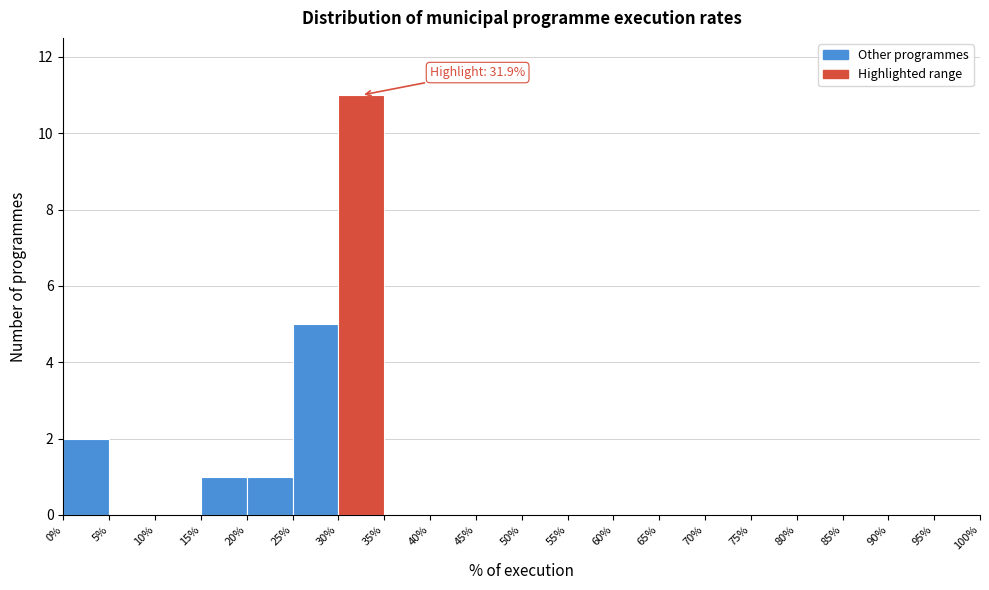

Which range on the x-axis has the tallest bar?

30% to 35%